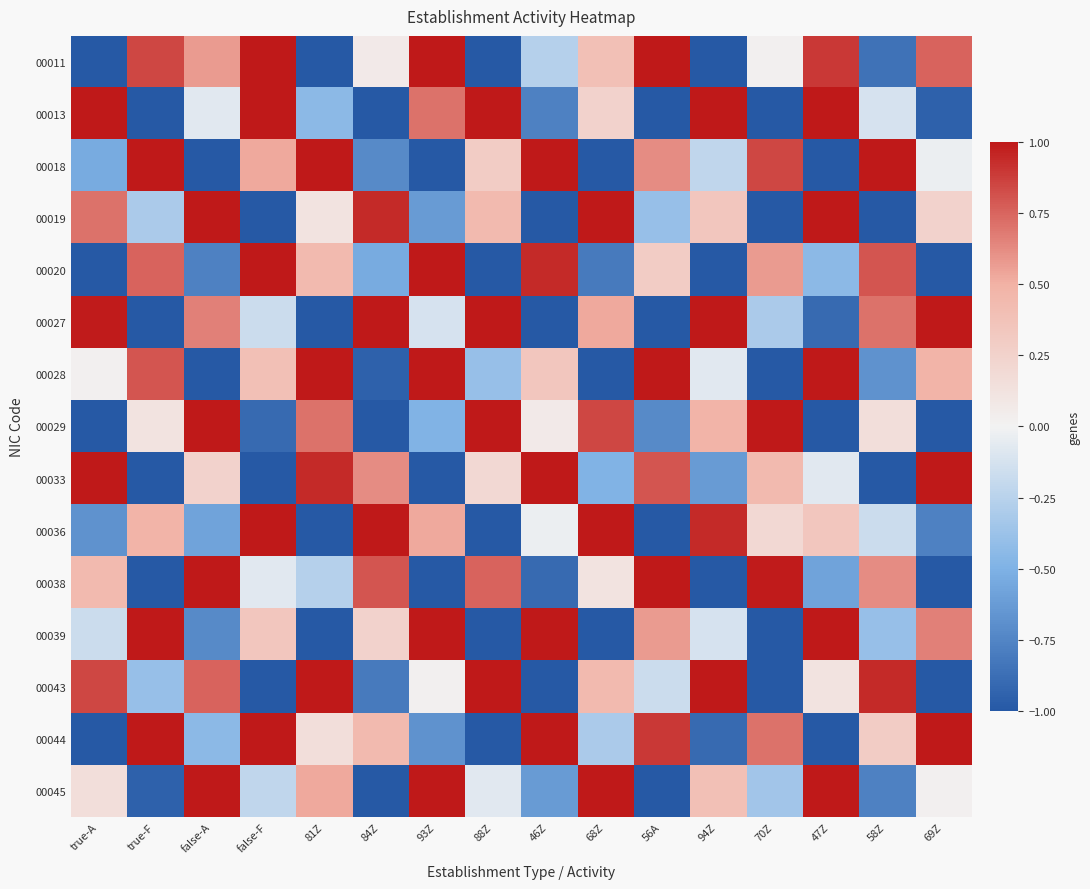

Reading left to right, transcribe all the data shown in this chart.

00011: true-A=-1.0	true-F=0.8	false-A=0.6	false-F=1.0	81Z=-1.0	84Z=0.1	93Z=1.0	88Z=-1.0	46Z=-0.3	68Z=0.4	56A=1.0	94Z=-1.0	70Z=0.0	47Z=0.9	58Z=-0.9	69Z=0.8
00013: true-A=1.0	true-F=-1.0	false-A=-0.1	false-F=1.0	81Z=-0.4	84Z=-1.0	93Z=0.7	88Z=1.0	46Z=-0.8	68Z=0.2	56A=-1.0	94Z=1.0	70Z=-1.0	47Z=1.0	58Z=-0.1	69Z=-1.0
00018: true-A=-0.5	true-F=1.0	false-A=-1.0	false-F=0.5	81Z=1.0	84Z=-0.7	93Z=-1.0	88Z=0.3	46Z=1.0	68Z=-1.0	56A=0.6	94Z=-0.2	70Z=0.8	47Z=-1.0	58Z=1.0	69Z=-0.0
00019: true-A=0.7	true-F=-0.3	false-A=1.0	false-F=-1.0	81Z=0.1	84Z=0.9	93Z=-0.6	88Z=0.4	46Z=-1.0	68Z=1.0	56A=-0.4	94Z=0.3	70Z=-1.0	47Z=1.0	58Z=-1.0	69Z=0.2
00020: true-A=-1.0	true-F=0.8	false-A=-0.8	false-F=1.0	81Z=0.4	84Z=-0.5	93Z=1.0	88Z=-1.0	46Z=0.9	68Z=-0.8	56A=0.3	94Z=-1.0	70Z=0.6	47Z=-0.4	58Z=0.8	69Z=-1.0
00027: true-A=1.0	true-F=-1.0	false-A=0.7	false-F=-0.2	81Z=-1.0	84Z=1.0	93Z=-0.1	88Z=1.0	46Z=-1.0	68Z=0.5	56A=-1.0	94Z=1.0	70Z=-0.3	47Z=-0.9	58Z=0.7	69Z=1.0
00028: true-A=0.0	true-F=0.8	false-A=-1.0	false-F=0.4	81Z=1.0	84Z=-1.0	93Z=1.0	88Z=-0.4	46Z=0.3	68Z=-1.0	56A=1.0	94Z=-0.1	70Z=-1.0	47Z=1.0	58Z=-0.7	69Z=0.5
00029: true-A=-1.0	true-F=0.1	false-A=1.0	false-F=-0.9	81Z=0.7	84Z=-1.0	93Z=-0.5	88Z=1.0	46Z=0.1	68Z=0.8	56A=-0.7	94Z=0.5	70Z=1.0	47Z=-1.0	58Z=0.2	69Z=-1.0
00033: true-A=1.0	true-F=-1.0	false-A=0.2	false-F=-1.0	81Z=0.9	84Z=0.6	93Z=-1.0	88Z=0.2	46Z=1.0	68Z=-0.5	56A=0.8	94Z=-0.6	70Z=0.4	47Z=-0.1	58Z=-1.0	69Z=1.0
00036: true-A=-0.7	true-F=0.5	false-A=-0.6	false-F=1.0	81Z=-1.0	84Z=1.0	93Z=0.5	88Z=-1.0	46Z=-0.0	68Z=1.0	56A=-1.0	94Z=0.9	70Z=0.2	47Z=0.3	58Z=-0.2	69Z=-0.8
00038: true-A=0.4	true-F=-1.0	false-A=1.0	false-F=-0.1	81Z=-0.3	84Z=0.8	93Z=-1.0	88Z=0.8	46Z=-0.9	68Z=0.1	56A=1.0	94Z=-1.0	70Z=1.0	47Z=-0.6	58Z=0.6	69Z=-1.0
00039: true-A=-0.2	true-F=1.0	false-A=-0.7	false-F=0.3	81Z=-1.0	84Z=0.2	93Z=1.0	88Z=-1.0	46Z=1.0	68Z=-1.0	56A=0.6	94Z=-0.1	70Z=-1.0	47Z=1.0	58Z=-0.4	69Z=0.7
00043: true-A=0.8	true-F=-0.4	false-A=0.8	false-F=-1.0	81Z=1.0	84Z=-0.8	93Z=0.0	88Z=1.0	46Z=-1.0	68Z=0.4	56A=-0.2	94Z=1.0	70Z=-1.0	47Z=0.1	58Z=0.9	69Z=-1.0
00044: true-A=-1.0	true-F=1.0	false-A=-0.4	false-F=1.0	81Z=0.2	84Z=0.4	93Z=-0.7	88Z=-1.0	46Z=1.0	68Z=-0.3	56A=0.9	94Z=-0.9	70Z=0.7	47Z=-1.0	58Z=0.3	69Z=1.0
00045: true-A=0.2	true-F=-1.0	false-A=1.0	false-F=-0.2	81Z=0.5	84Z=-1.0	93Z=1.0	88Z=-0.1	46Z=-0.6	68Z=1.0	56A=-1.0	94Z=0.4	70Z=-0.4	47Z=1.0	58Z=-0.8	69Z=0.0